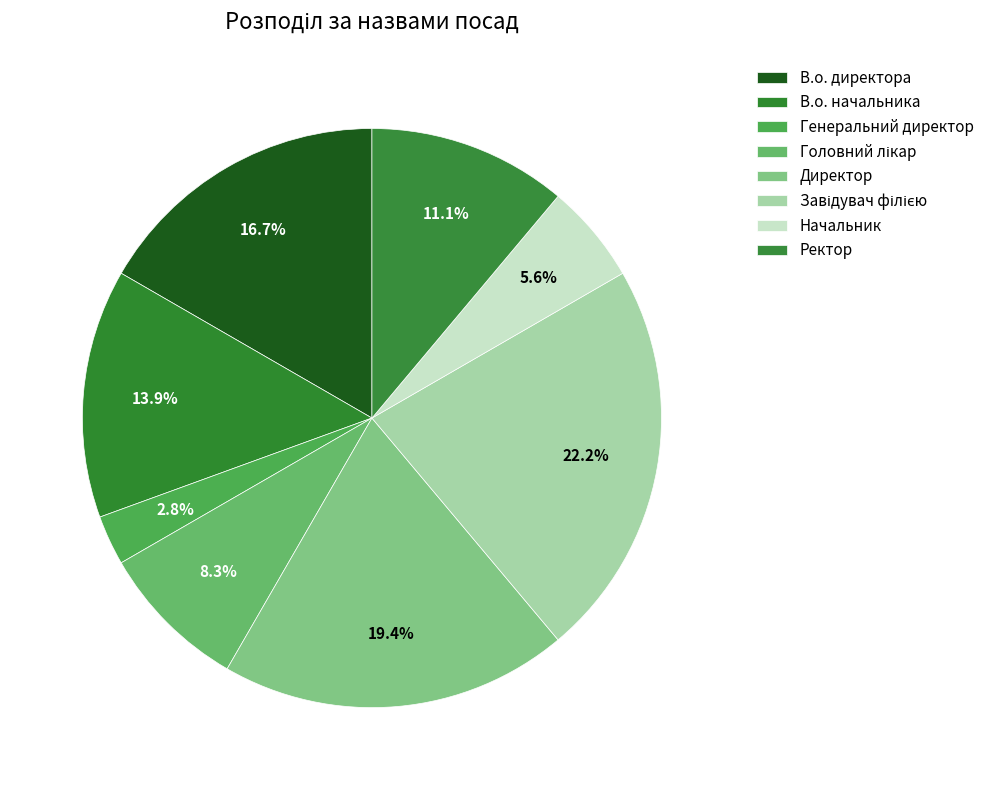

To the nearest percent, what percentage of the pie is В.о. директора?

17%